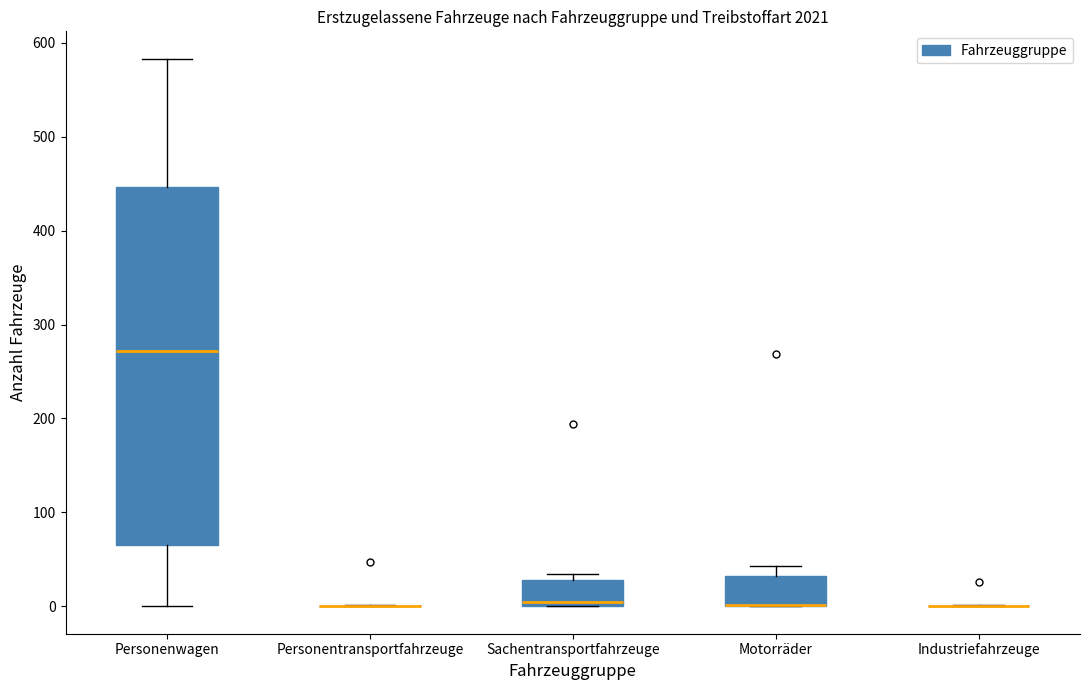

Reading left to right, transcribe this box plot: for each box, give where its median line is, the range the box spans, and where its two whiskers end, as read against the y-axis. The values are not printed on the chart, so give them approximately, as read against the axis.

Personenwagen: median 270, box 70 to 450, whiskers 0 to 580
Personentransportfahrzeuge: box collapsed to a line at 0, whiskers 0 to 0
Sachentransportfahrzeuge: median 10, box 0 to 30, whiskers 0 to 30 (just above the box's upper edge)
Motorräder: median 0 (drawn on the box's lower edge), box 0 to 30, whiskers 0 to 40
Industriefahrzeuge: box collapsed to a line at 0, whiskers 0 to 0